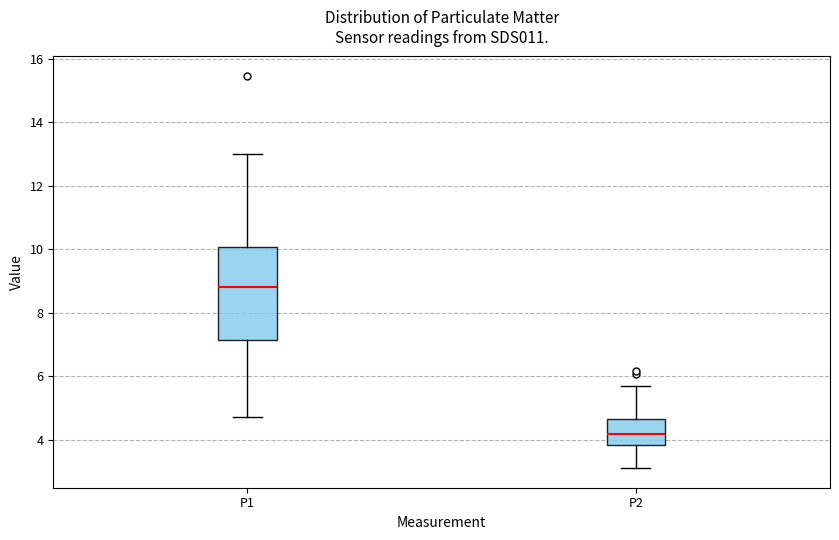

Reading left to right, read every box against the y-axis: the position of its median line, the range the box covers, and the ends of its whiskers. The values are not printed on the chart, so give them approximately, as read against the axis.

P1: median 8.8, box 7.2 to 10.0, whiskers 4.8 to 13.0
P2: median 4.2, box 3.8 to 4.6, whiskers 3.2 to 5.6